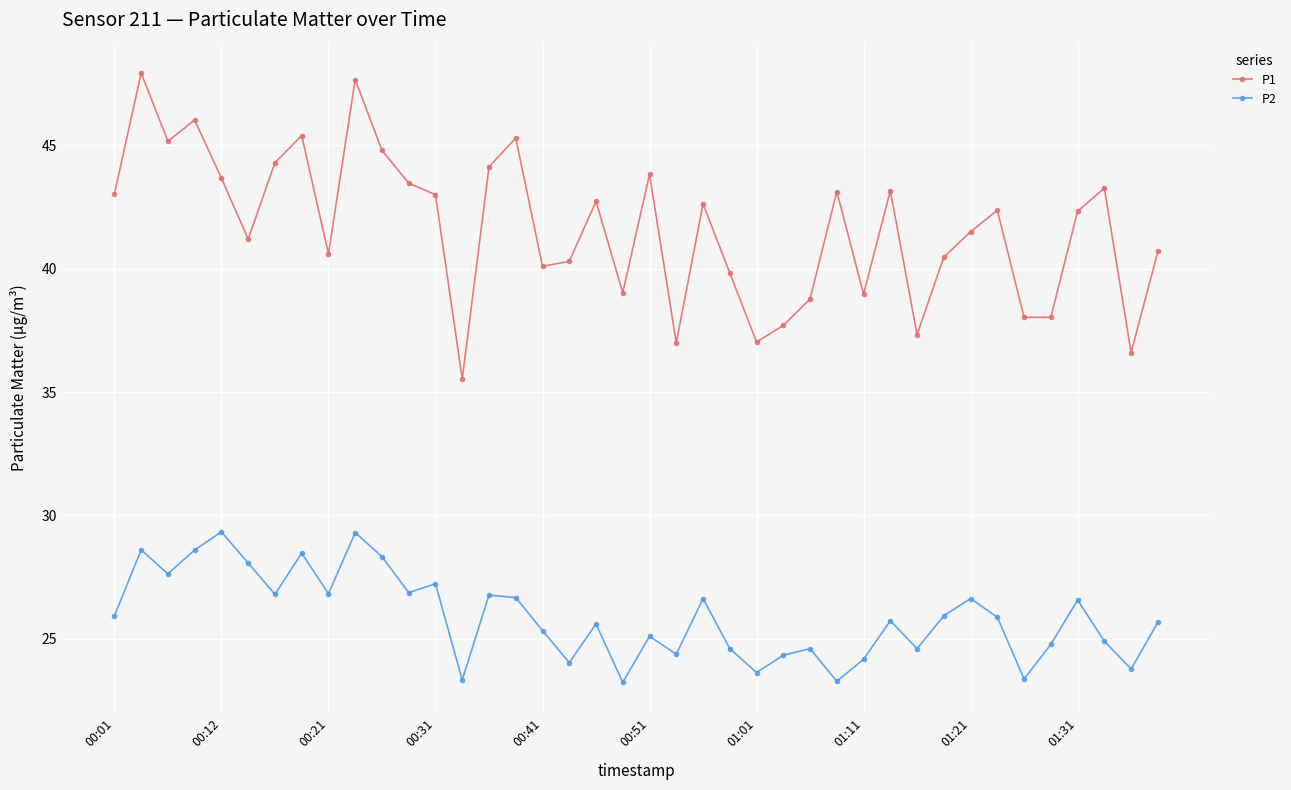

How many lines are shown in the chart?

2